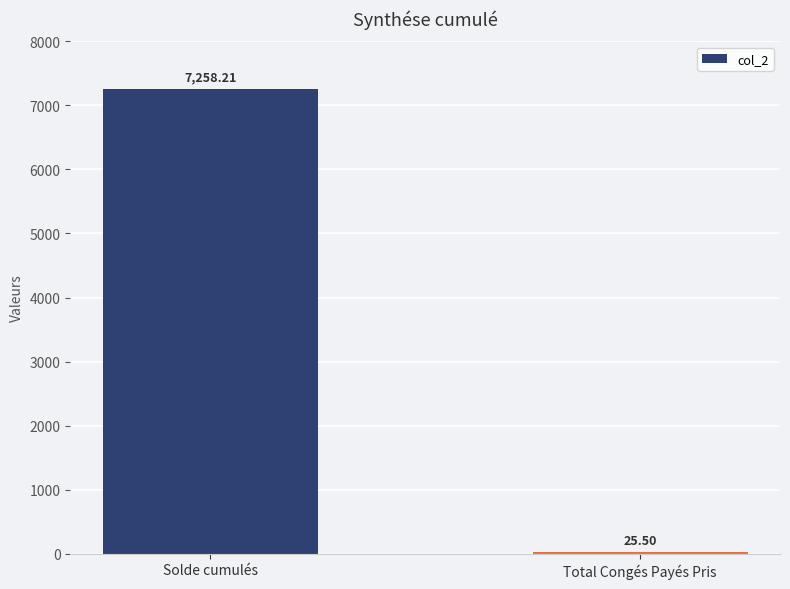

What is the label of the 2nd bar from the right?

Solde cumulés